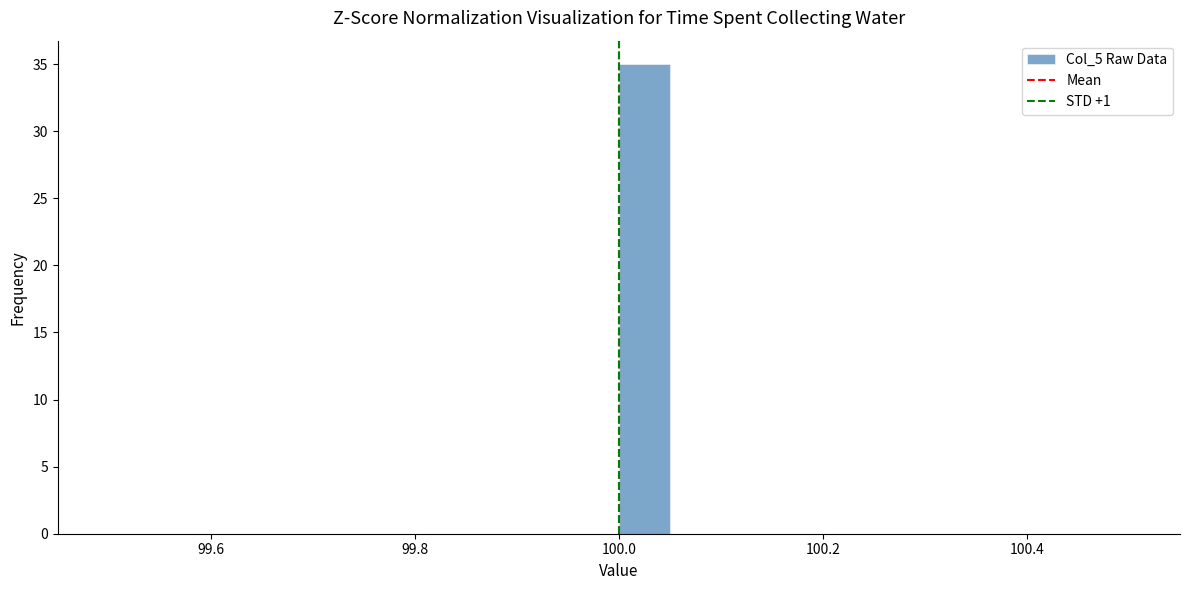

Read against the x-axis, roughly where is the centre of the tallest bar?

100.02